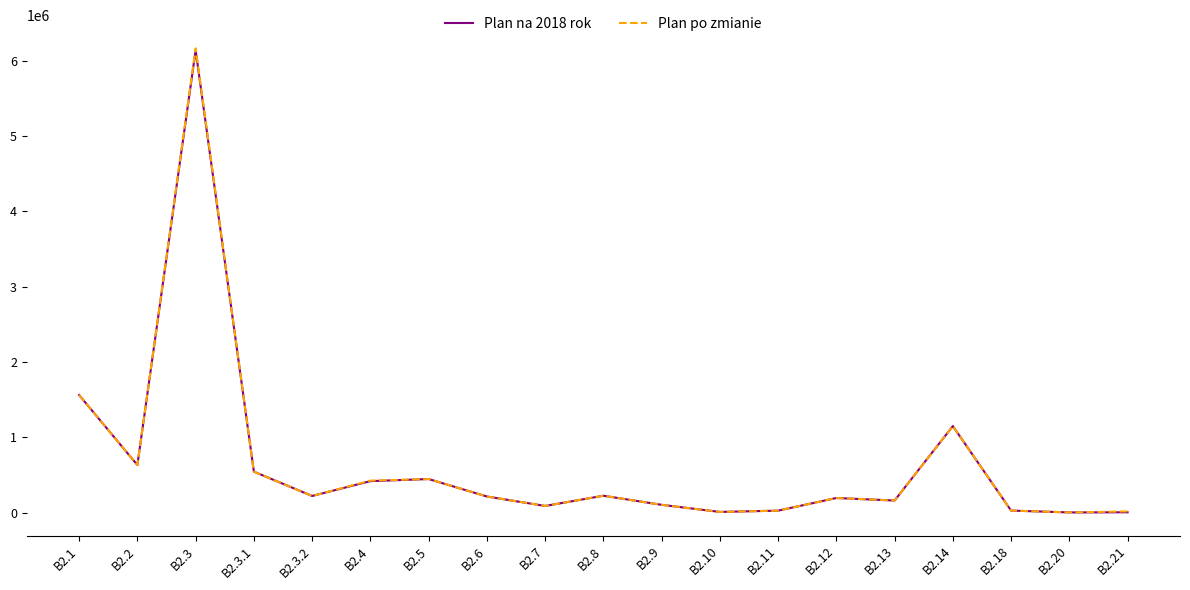

Where is Plan na 2018 rok nearest to the value 3069340?

B2.1